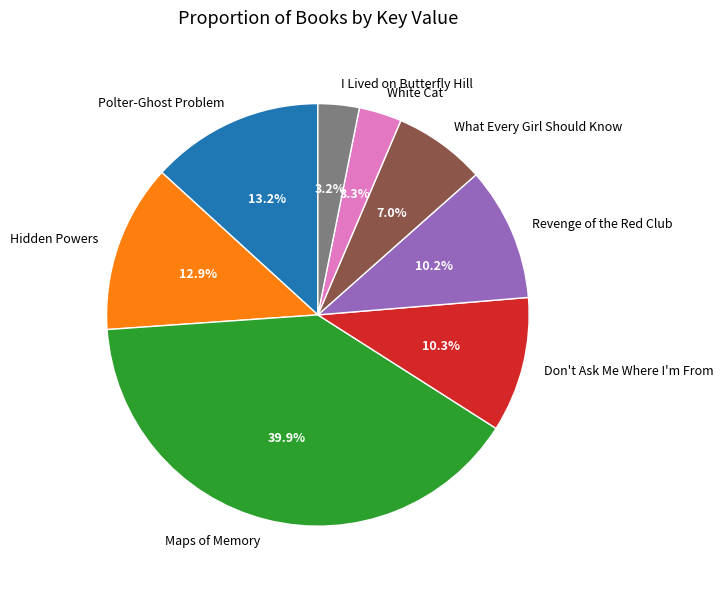

Which category has the biggest portion of the pie?

Maps of Memory